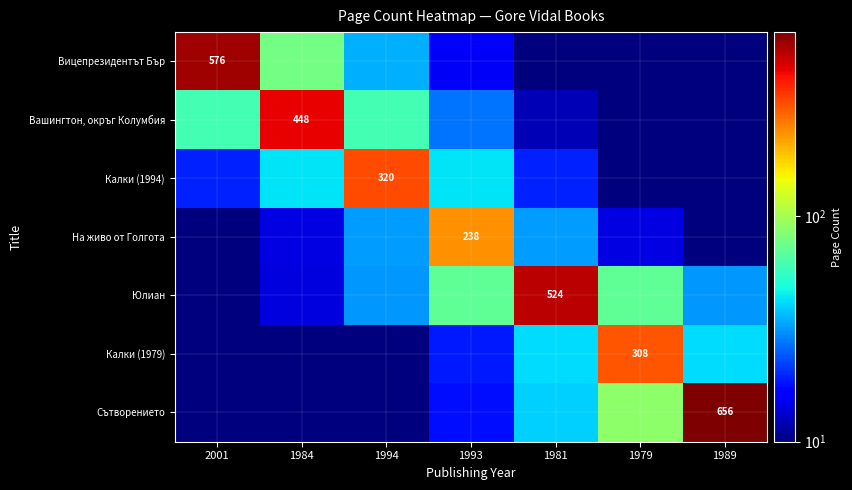

Between 1993 and 1984, which is larger?

1984